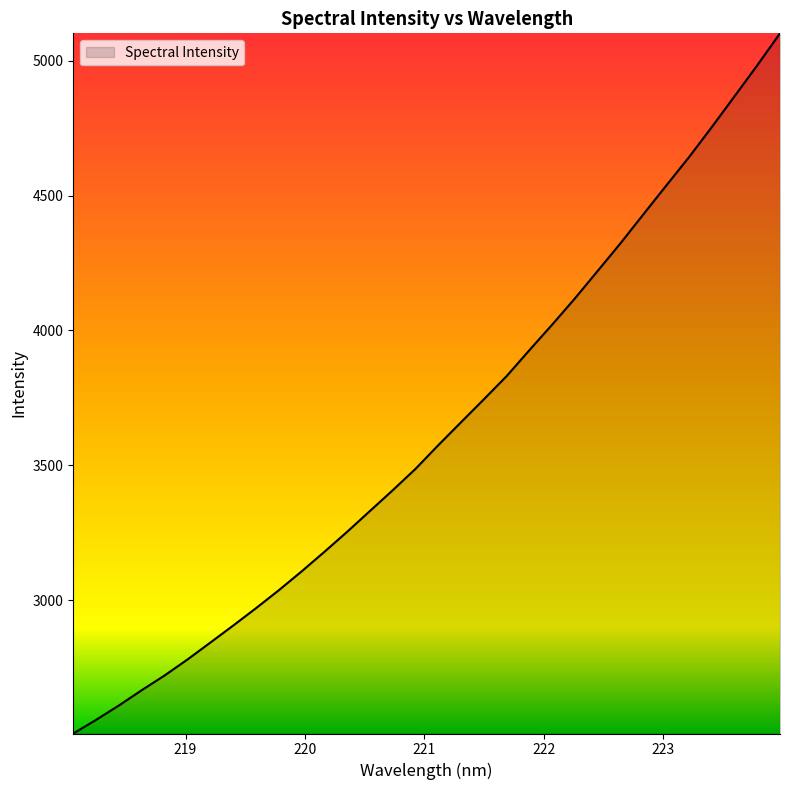

How many distinct data groups are displayed?

1